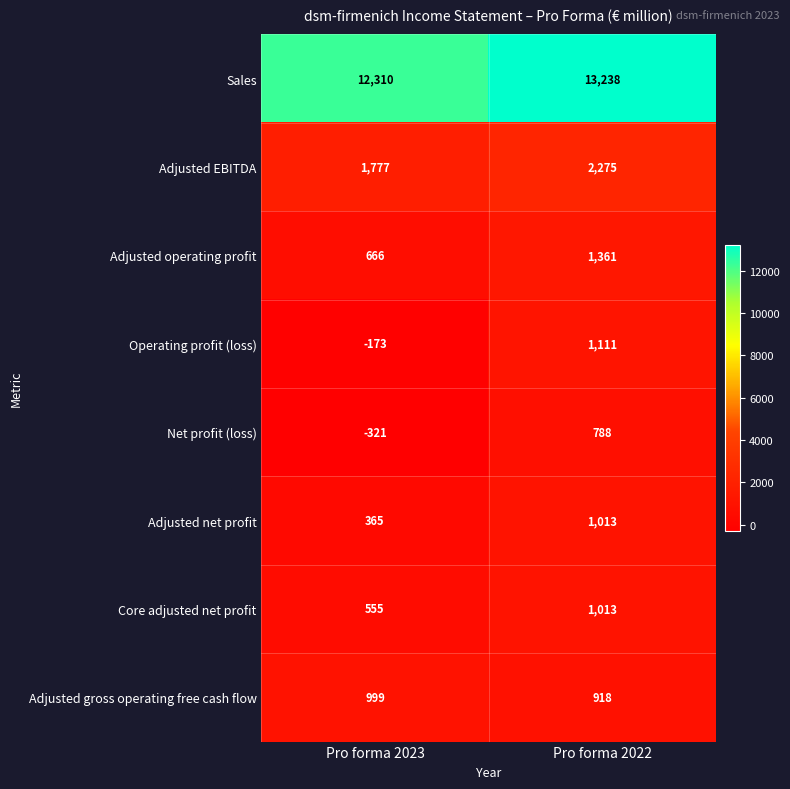

What is the lowest value of the Adjusted net profit series?

365